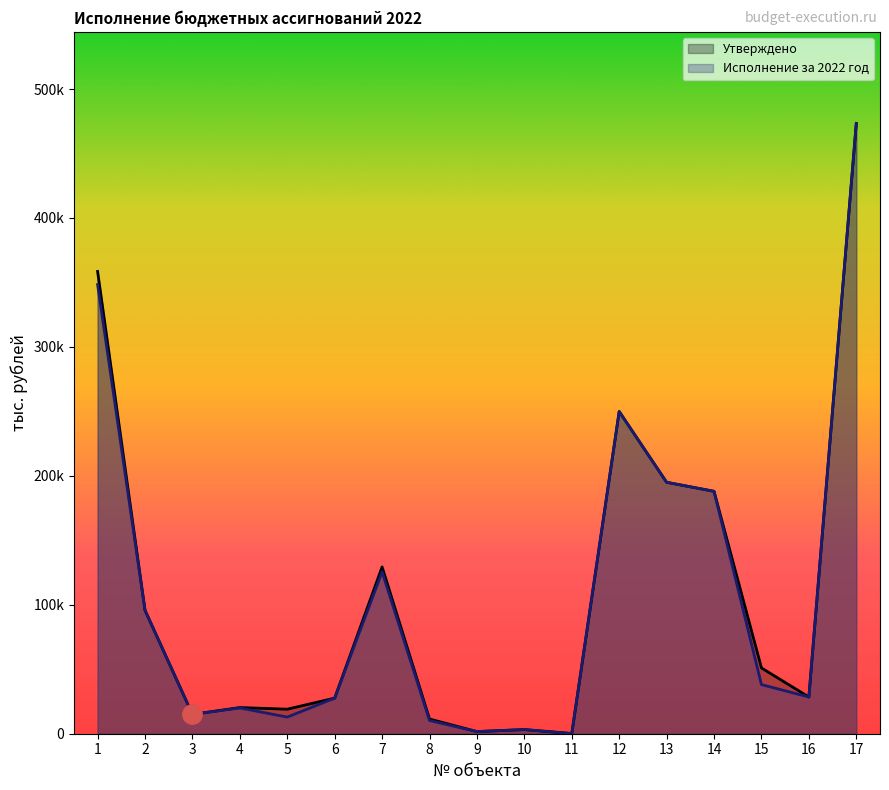

What are all the series names shown in the legend?

Утверждено, Исполнение за 2022 год